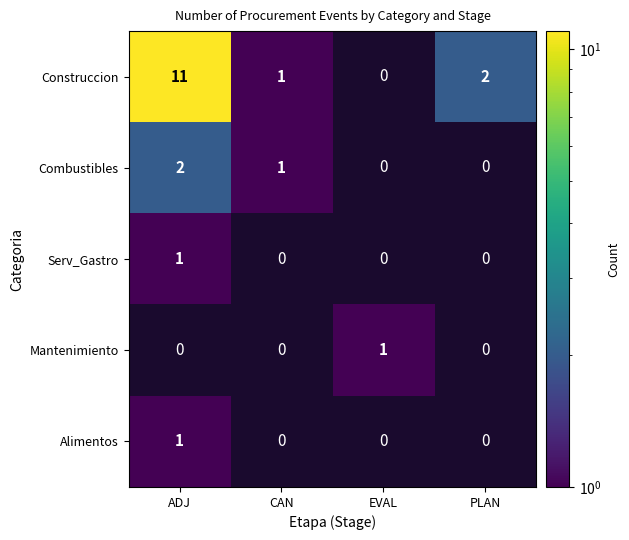

True or false: Combustibles has a value of 0 at PLAN.

True